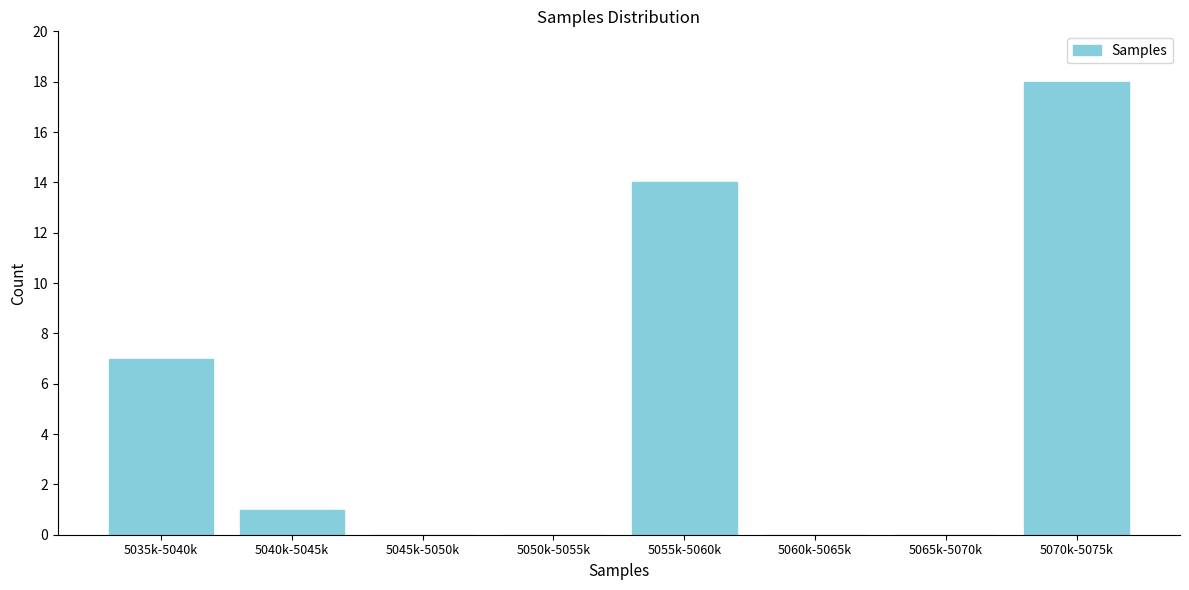

Reading left to right, transcribe all the data shown in this chart.

5035k-5040k=7	5040k-5045k=1	5045k-5050k=0	5050k-5055k=0	5055k-5060k=14	5060k-5065k=0	5065k-5070k=0	5070k-5075k=18